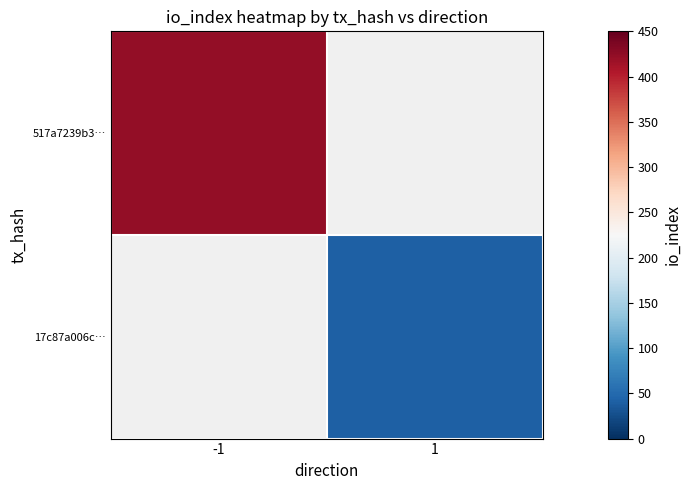

At how many categories does at least one series exceed 301?

1